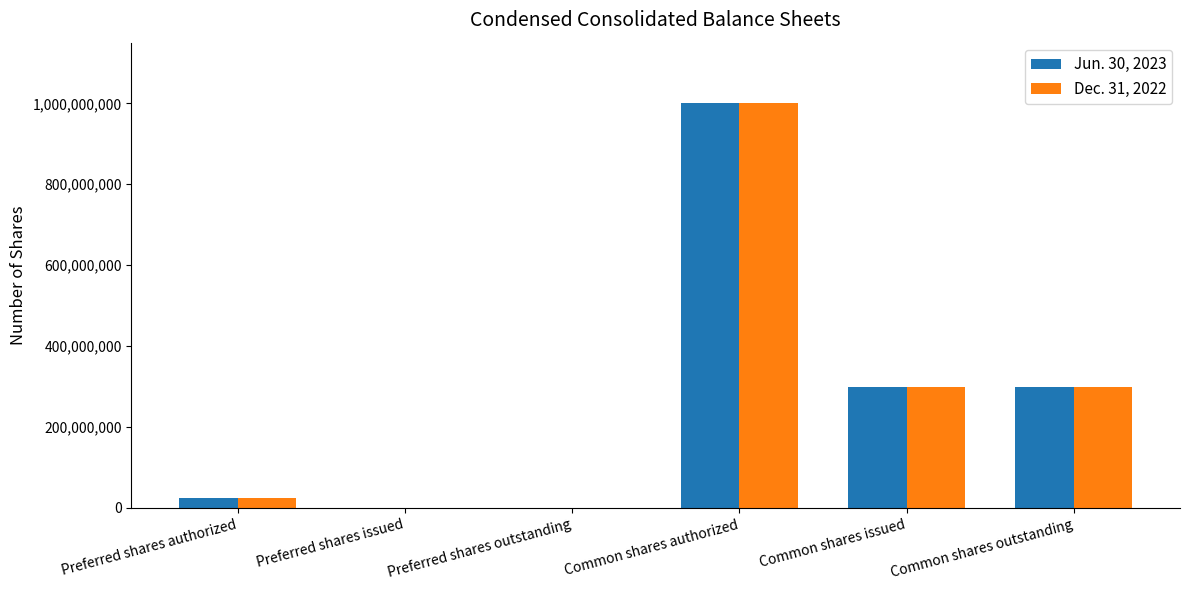

What is the maximum value shown in the chart?

1000000000